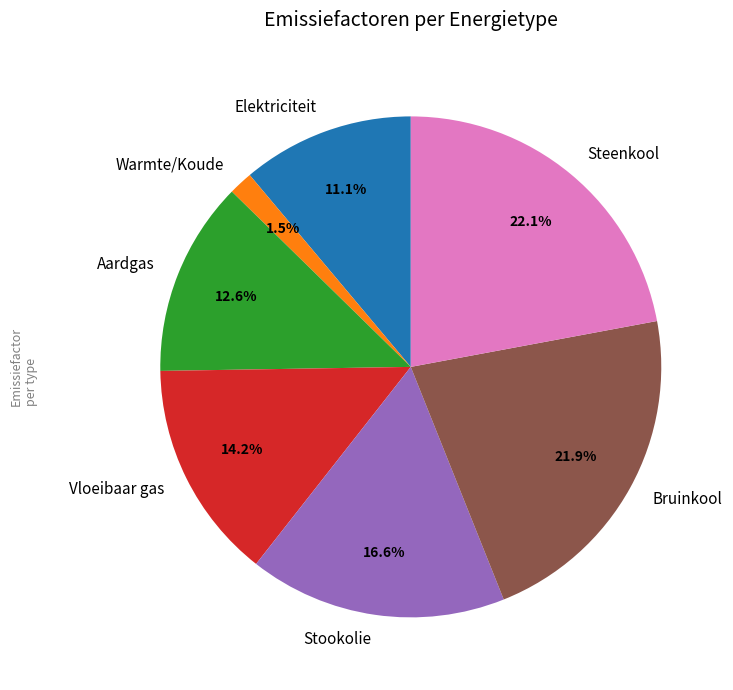

What portion of the pie excludes Stookolie?

83.4%